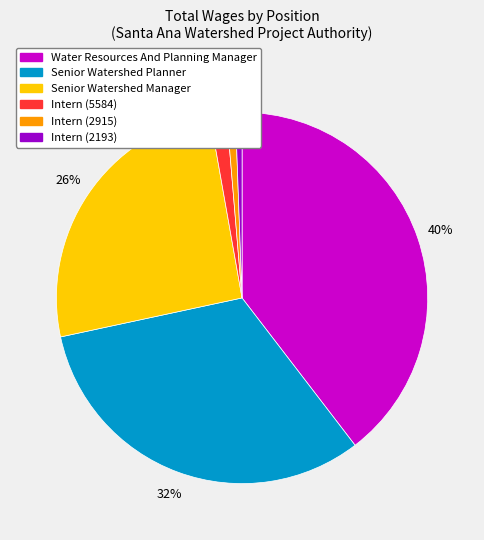

To the nearest percent, what is the combined percentage of Senior Watershed Planner and Intern (2193)?

33%